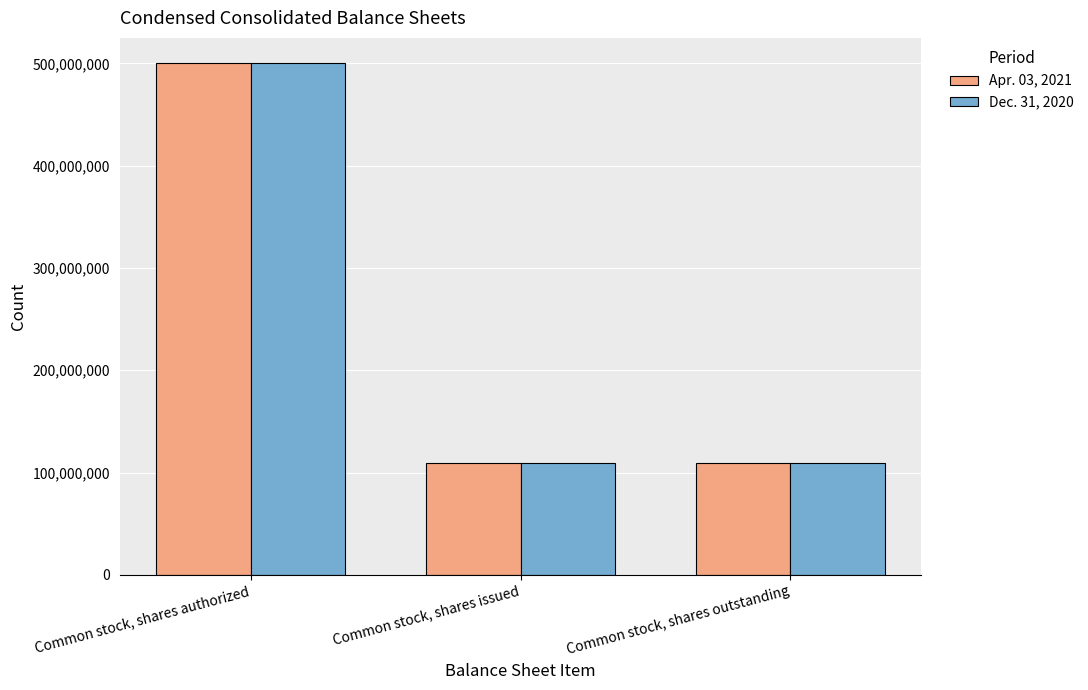

What is the highest value of the Dec. 31, 2020 series?

500000000